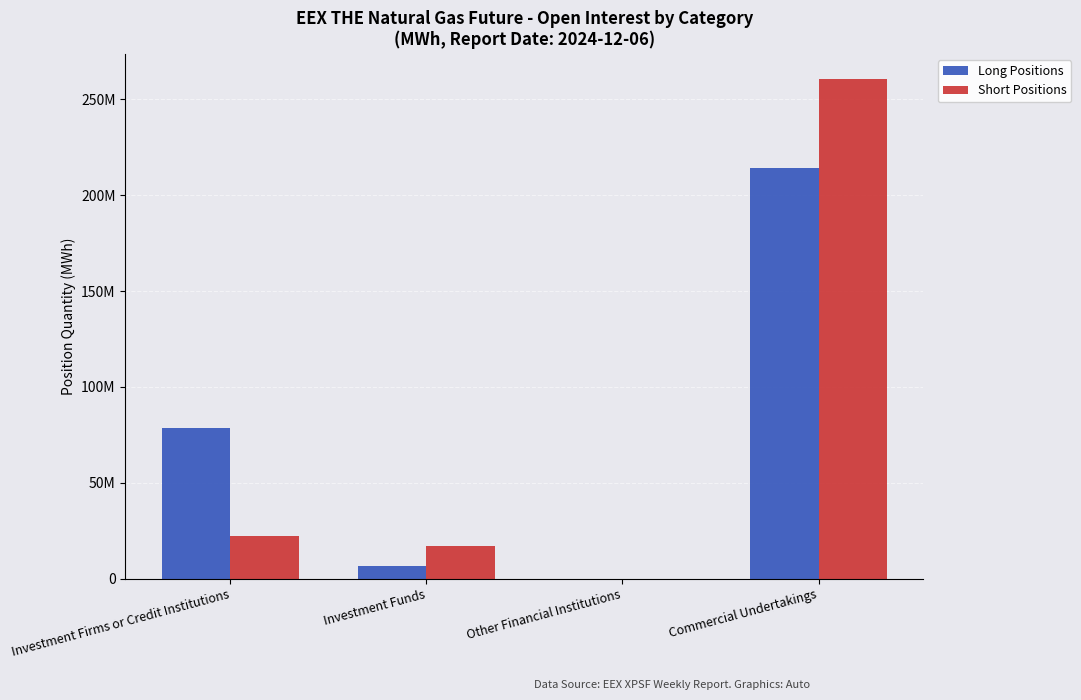

Are the bars horizontal?

No